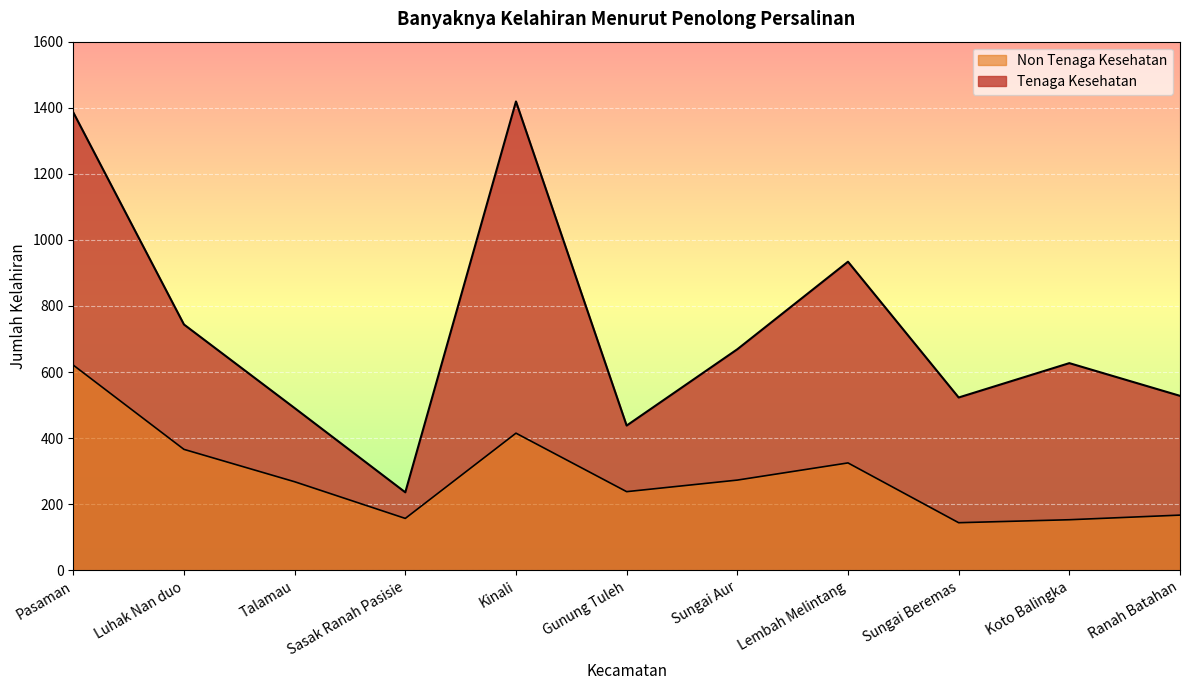

Reading left to right, list all the values displayed in this chart.

Tenaga Kesehatan: 1386	744	491	236	1419	438	669	934	523	627	528
Non Tenaga Kesehatan: 621	366	268	157	415	238	273	325	144	153	167